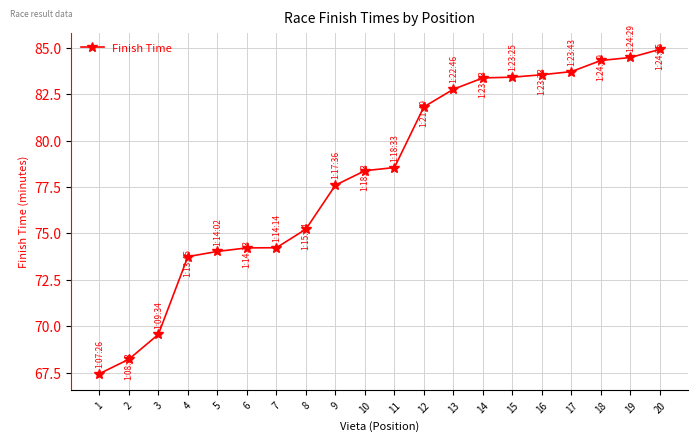

Which label corresponds to the smallest value in the chart?

1